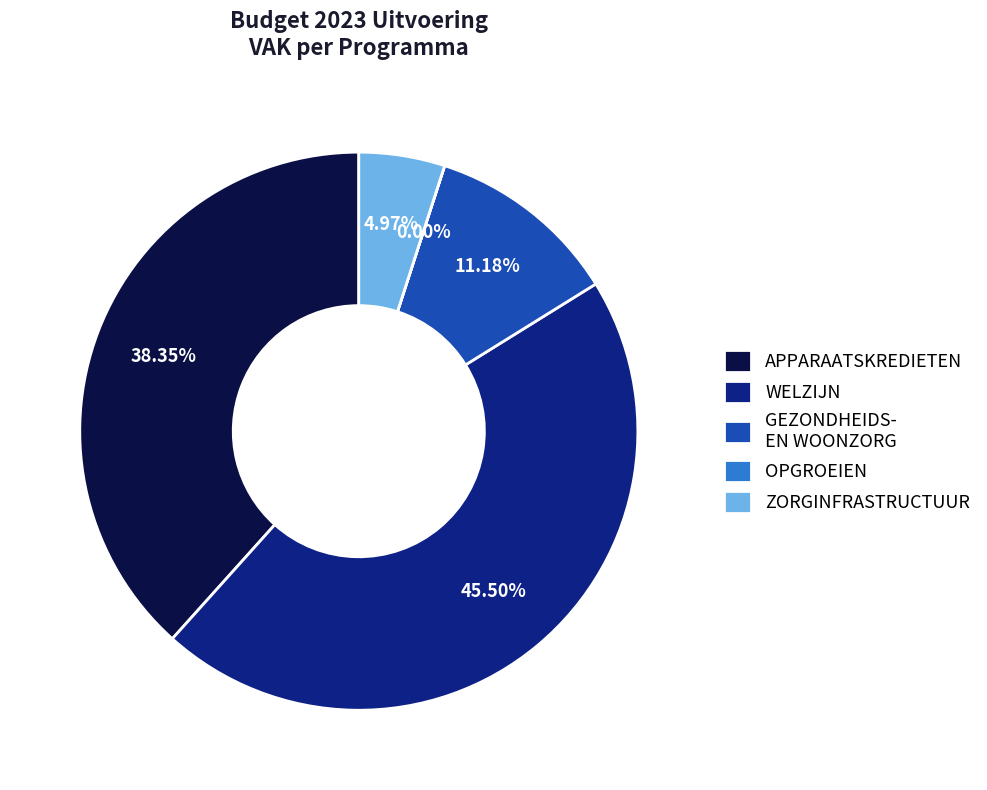

Approximately how many times larger is the value at WELZIJN compared to APPARAATSKREDIETEN?

1.2